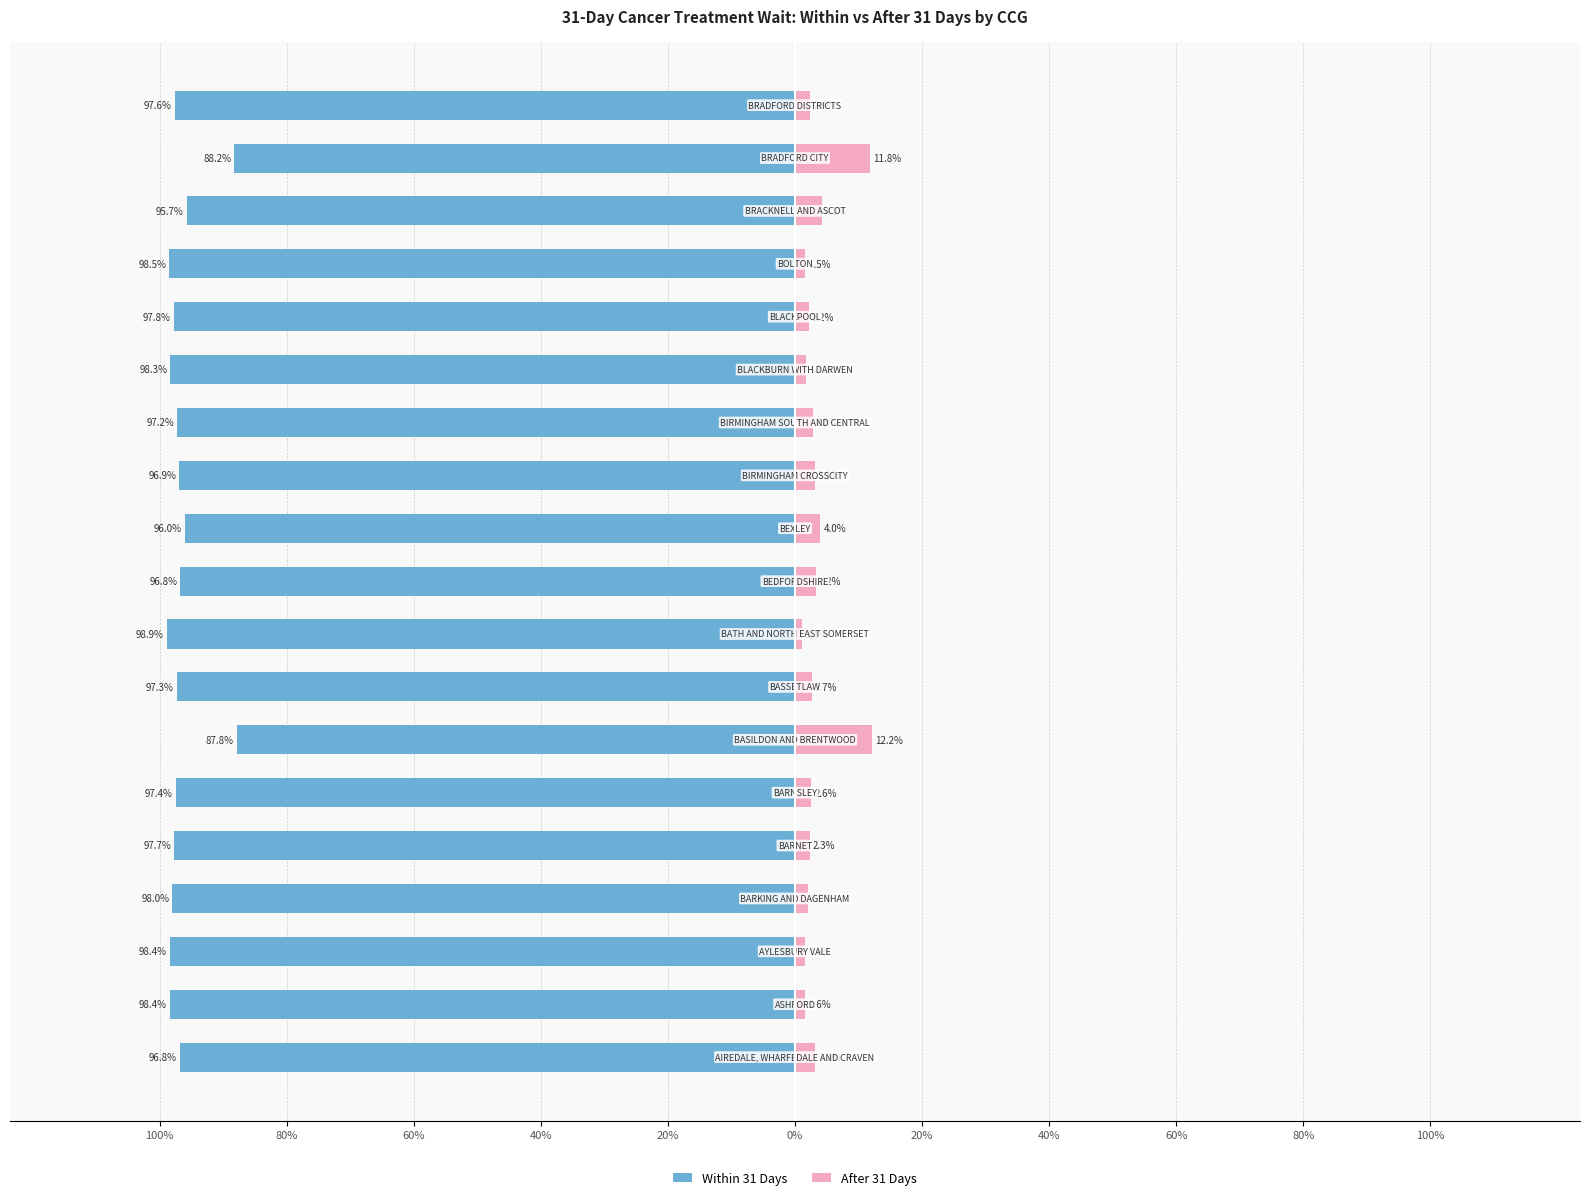

Are the bars horizontal?

Yes